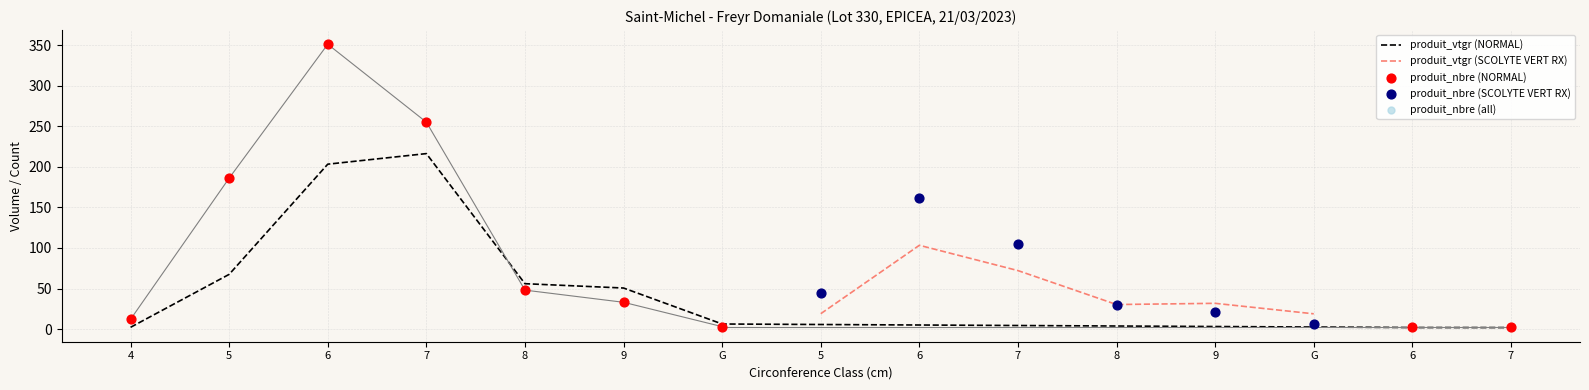

What is the ratio of the value at 4 to the value at 9?

0.6